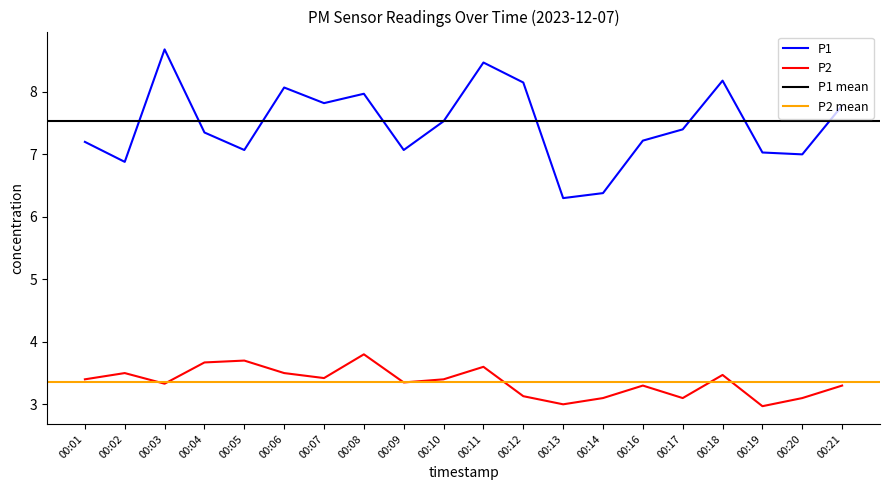

At which category is the sum across all series the highest?

00:11